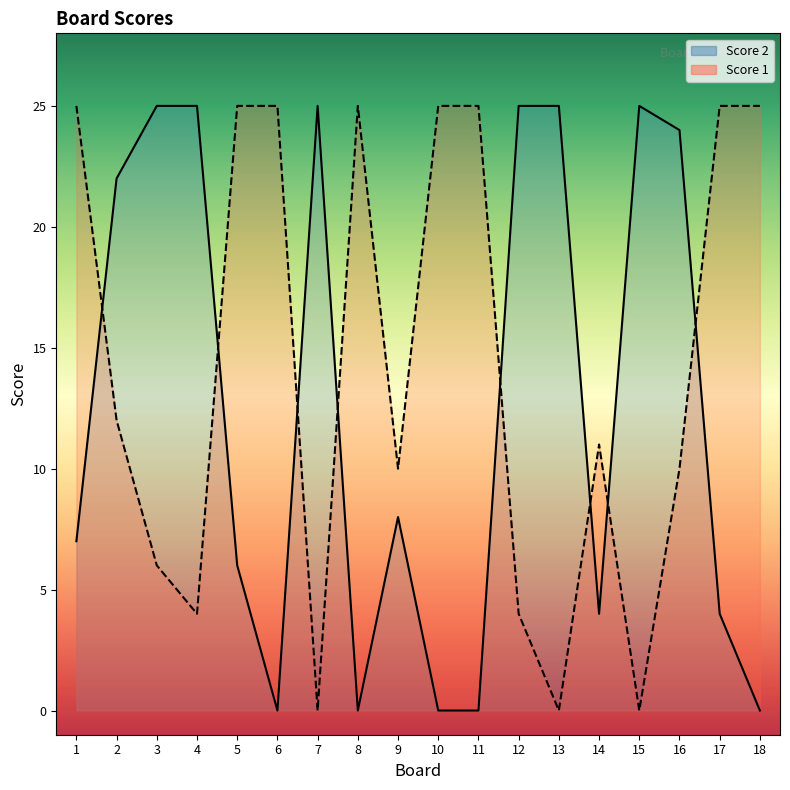

What are all the series names shown in the legend?

Score 1, Score 2